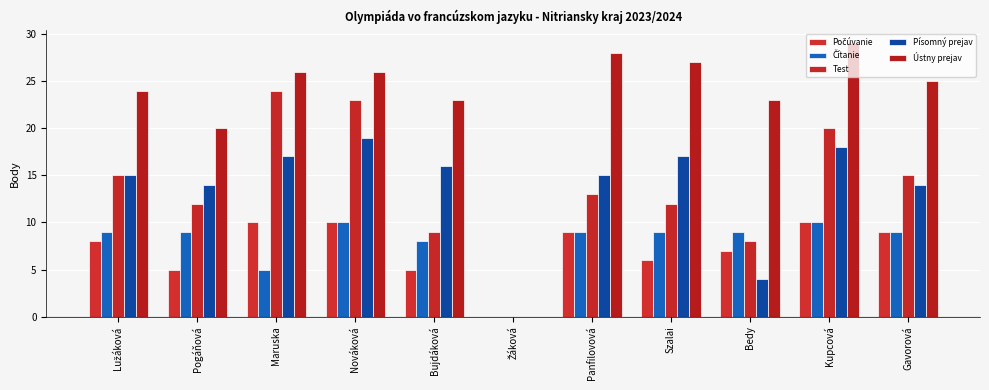

Is the value of Ústny prejav at Gavorová greater than the value of Test at Panfilovová?

Yes